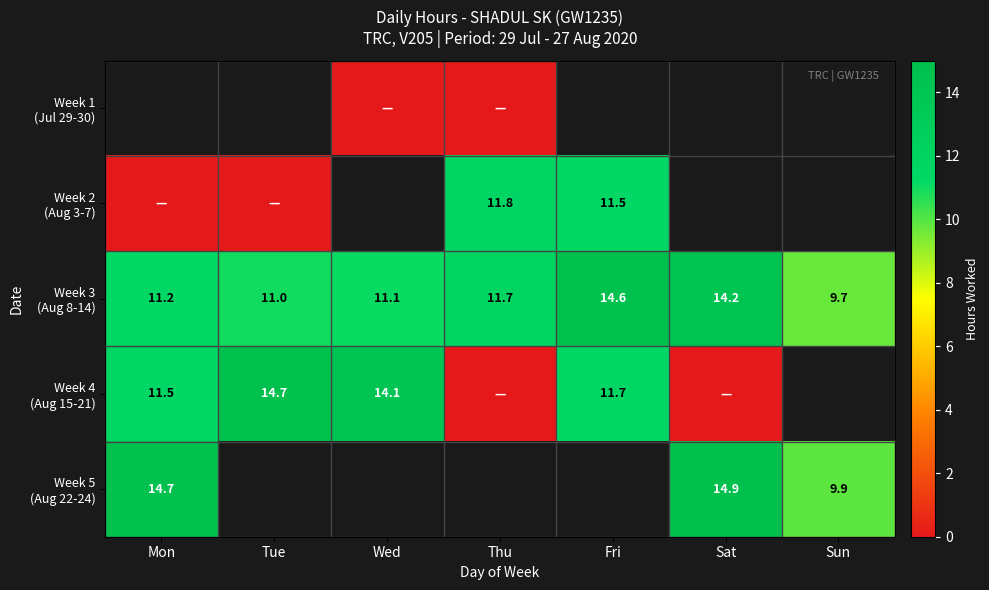

What is the maximum value for Week 2 (Aug 3-7)?

11.8